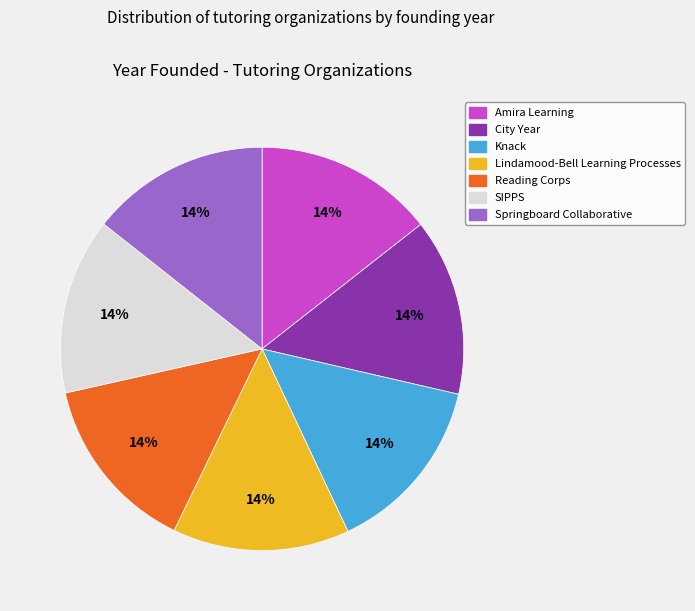

What percentage is the Lindamood-Bell Learning Processes slice, to the nearest percent?

14%